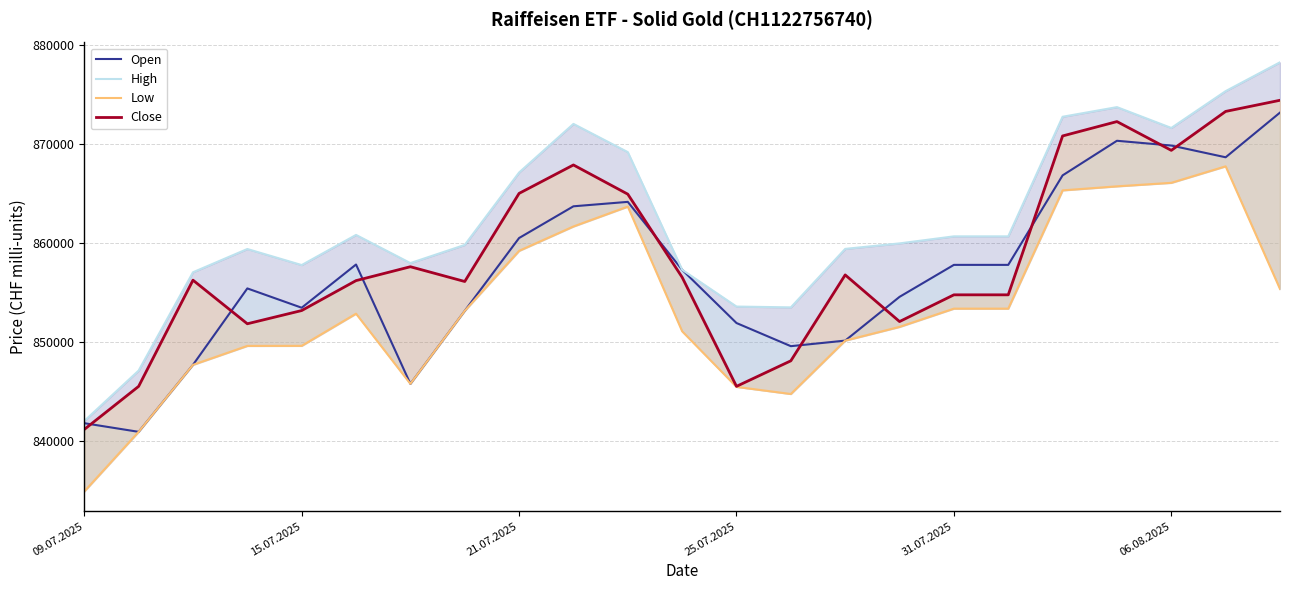

What is the total value across all series at 21?

3484907